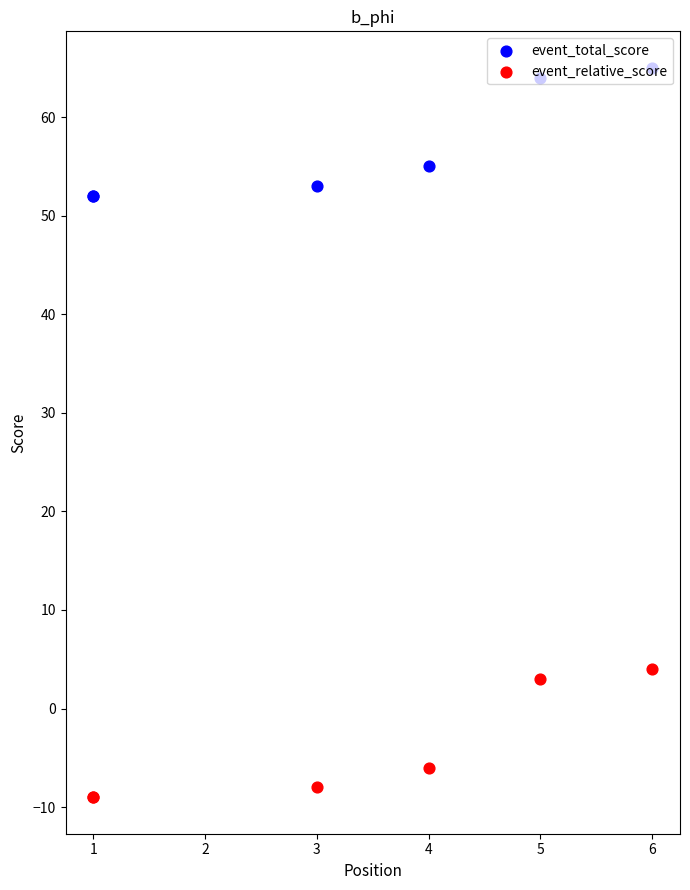

What are all the series names shown in the legend?

event_total_score, event_relative_score